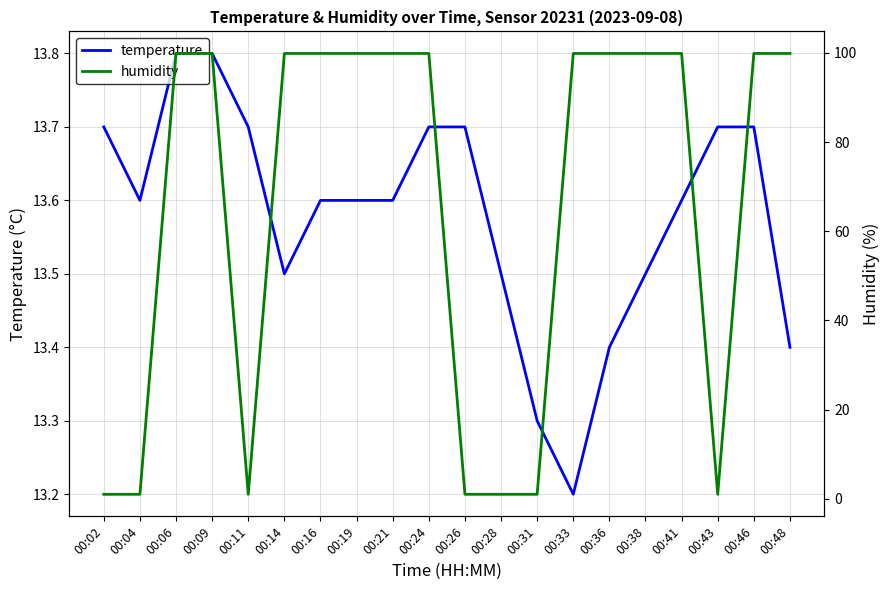

List the series in order of their overall mean, lowest first.

temperature, humidity